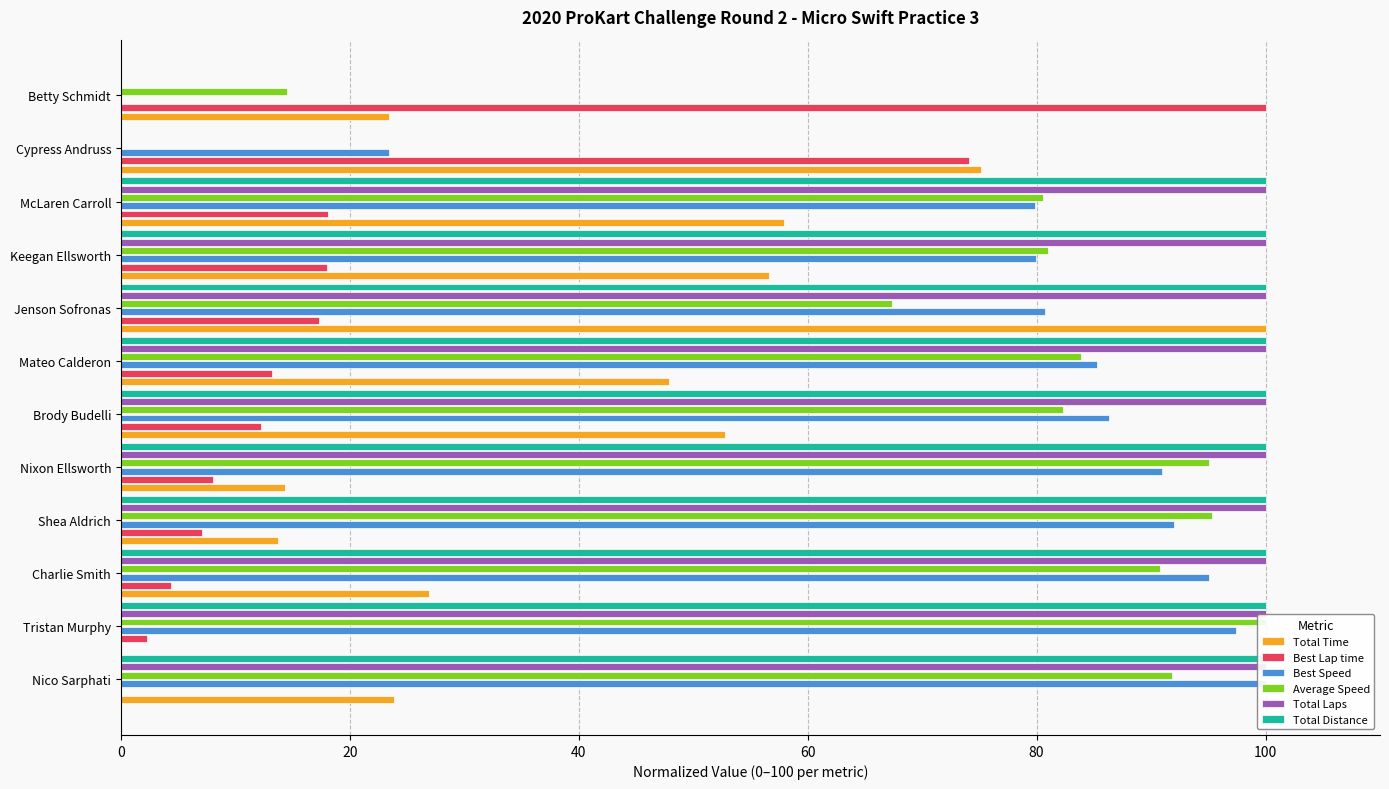

Which series has the largest total across all categories?

Total Laps